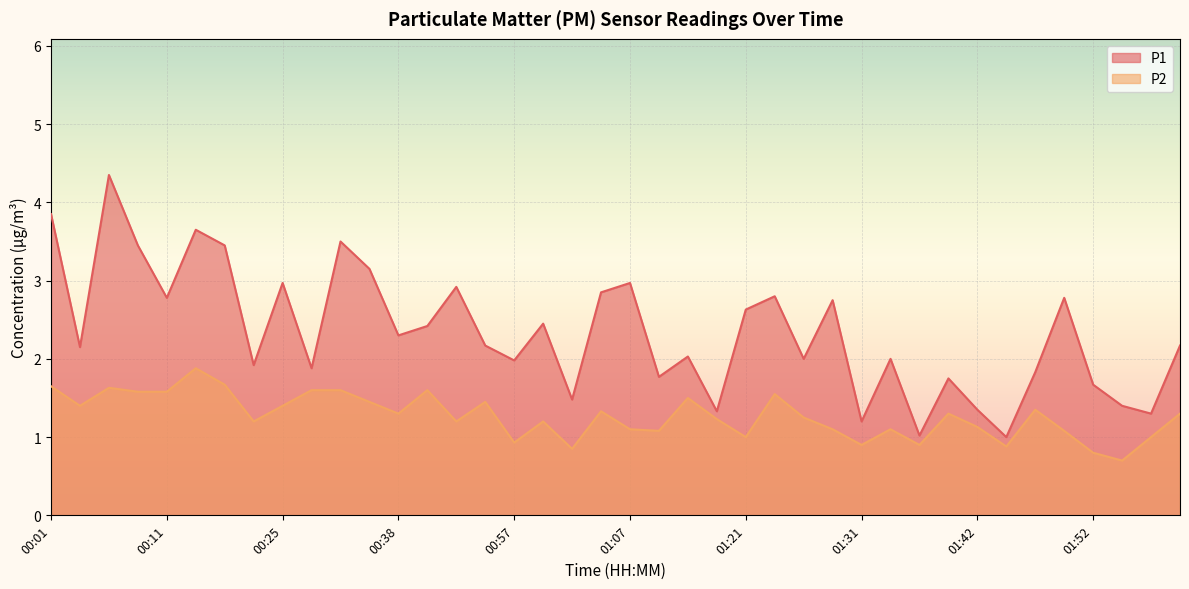

Is it true that P2 equals 0.9 at 01:36?

True